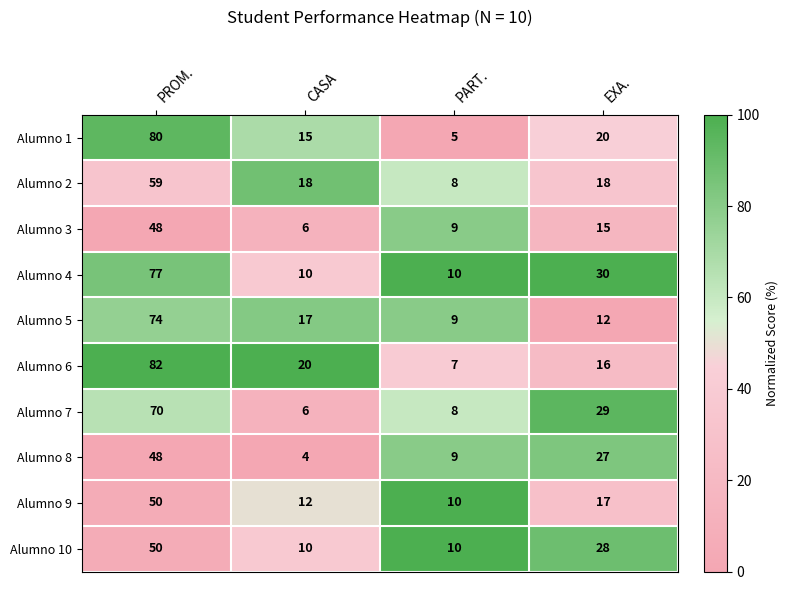

What is the difference between the Alumno 8 values at PART. and CASA?

5